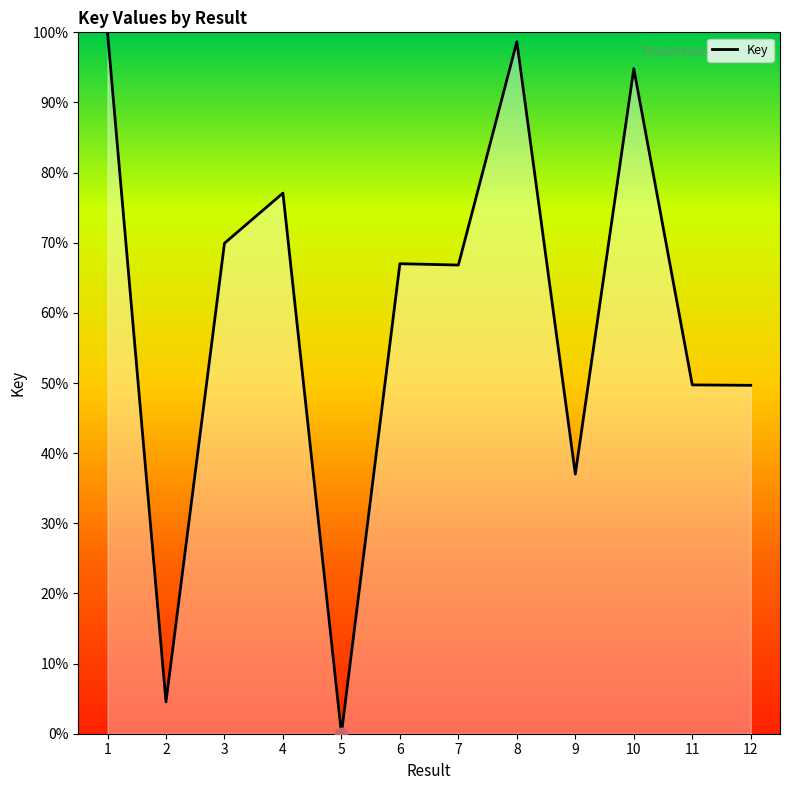

What is the change in value from 1 to 6?

-33.0